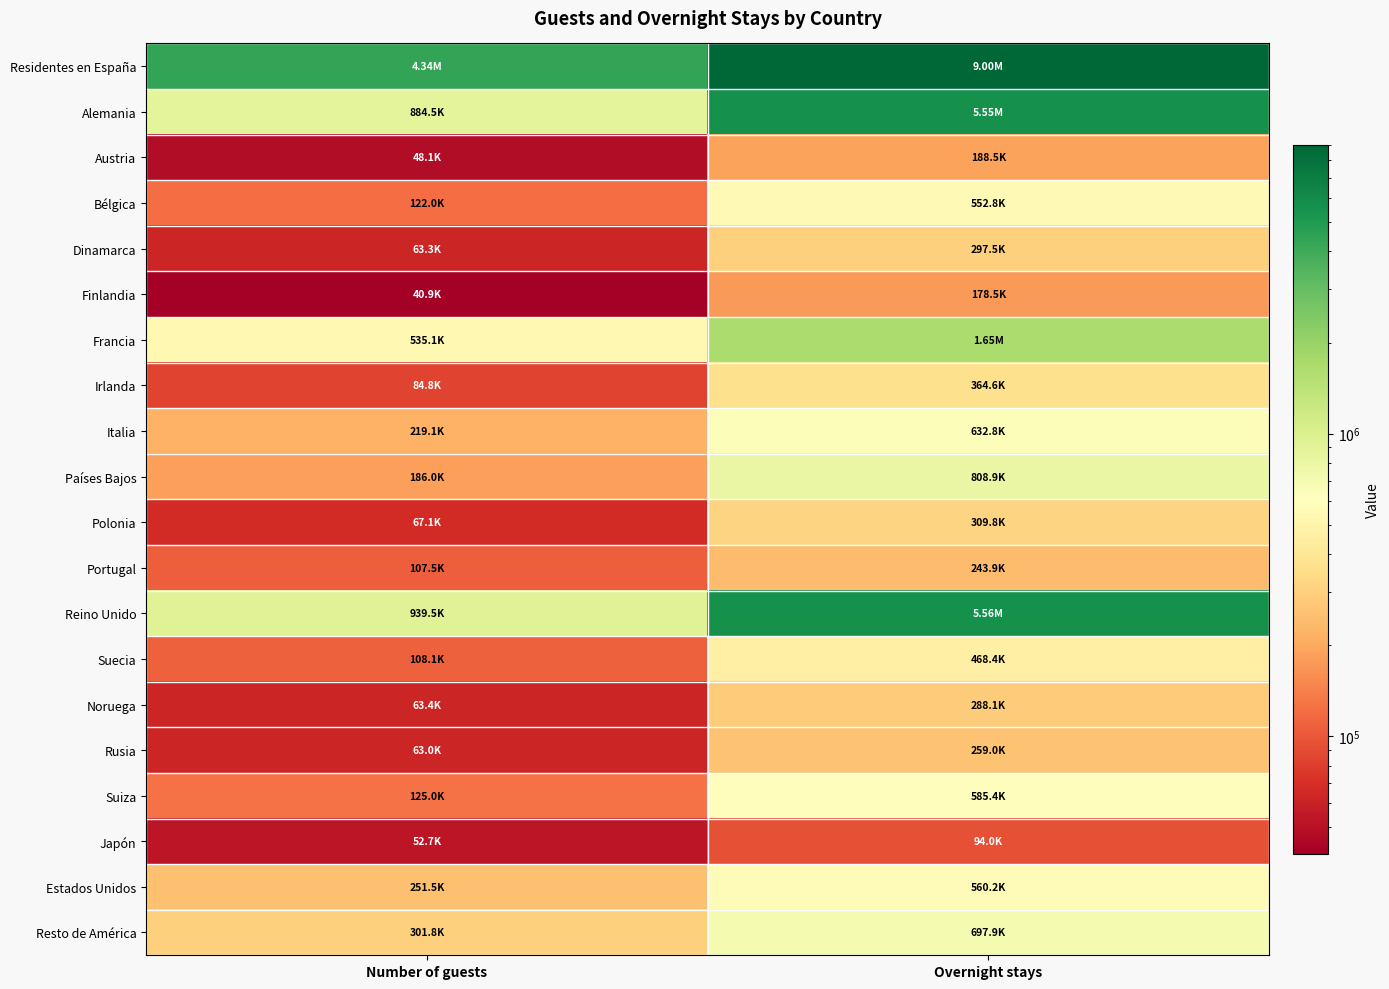

Reading left to right, extract all data points from this chart.

Residentes en España: Number of guests=4342322	Overnight stays=9001828
Alemania: Number of guests=884516	Overnight stays=5549624
Austria: Number of guests=48131	Overnight stays=188506
Bélgica: Number of guests=122015	Overnight stays=552821
Dinamarca: Number of guests=63272	Overnight stays=297497
Finlandia: Number of guests=40865	Overnight stays=178490
Francia: Number of guests=535064	Overnight stays=1654708
Irlanda: Number of guests=84774	Overnight stays=364553
Italia: Number of guests=219068	Overnight stays=632776
Países Bajos: Number of guests=186016	Overnight stays=808912
Polonia: Number of guests=67054	Overnight stays=309848
Portugal: Number of guests=107505	Overnight stays=243891
Reino Unido: Number of guests=939545	Overnight stays=5564934
Suecia: Number of guests=108096	Overnight stays=468351
Noruega: Number of guests=63397	Overnight stays=288075
Rusia: Number of guests=63025	Overnight stays=259015
Suiza: Number of guests=125005	Overnight stays=585398
Japón: Number of guests=52715	Overnight stays=94036
Estados Unidos: Number of guests=251515	Overnight stays=560172
Resto de América: Number of guests=301777	Overnight stays=697936